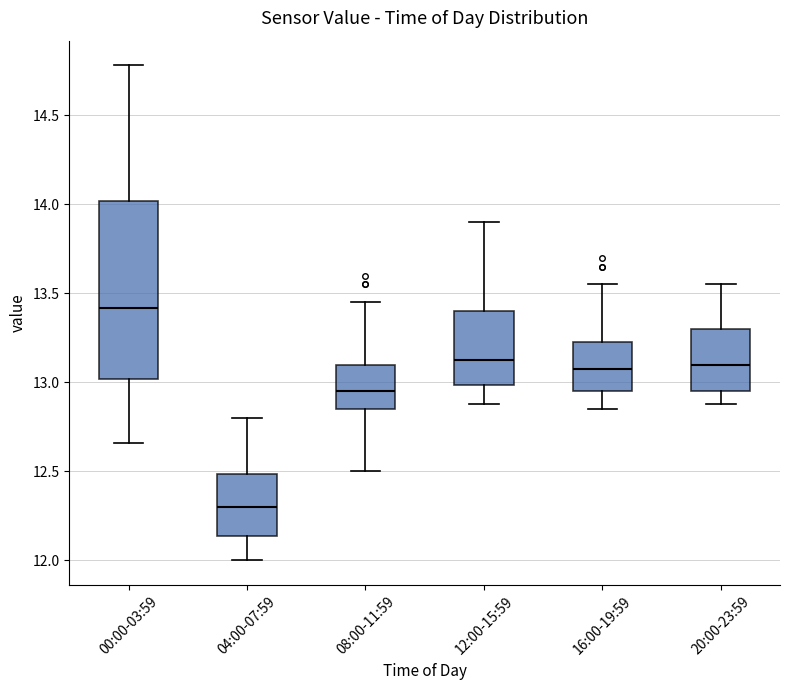

Which box has the highest median line?

00:00-03:59